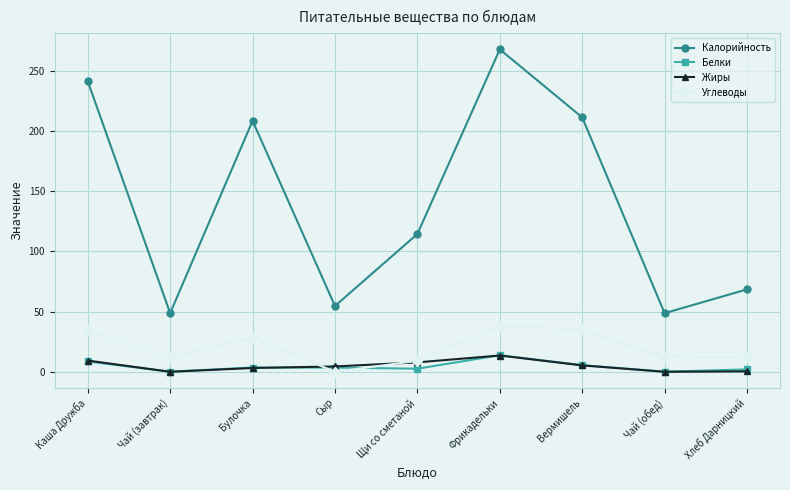

The Углеводы series shows 0.0 at Сыр. True or false?

True